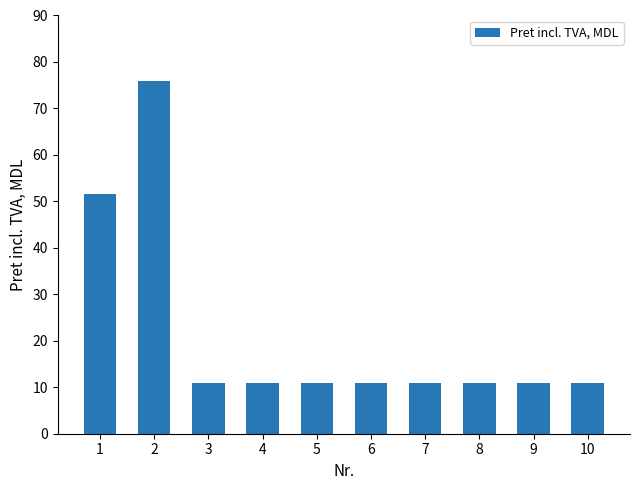

The value at 7 is 5.5. True or false?

False